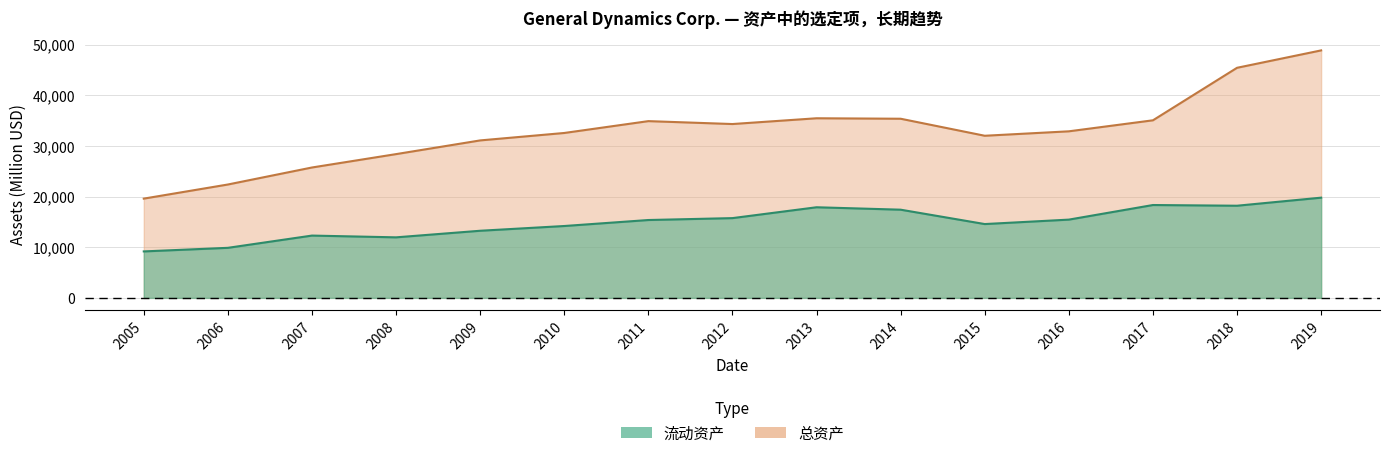

What is the lowest value of the 总资产 series?

19591